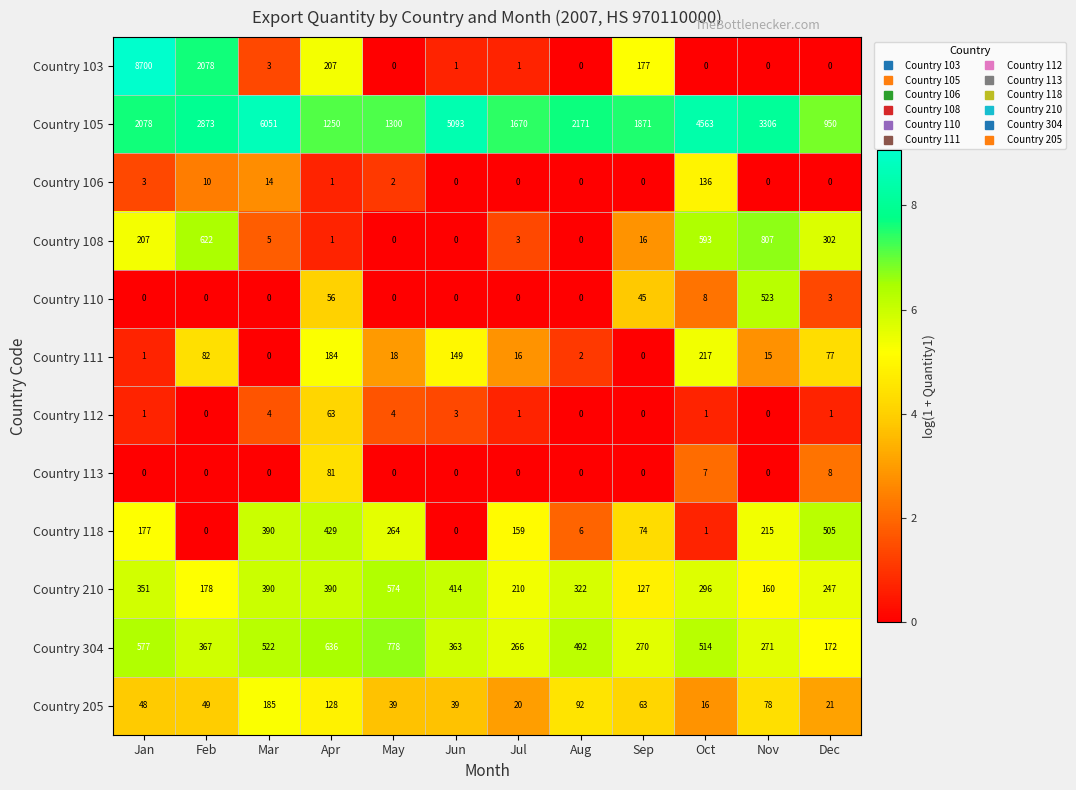

Which category has the highest value in the Country 106 series?

Oct